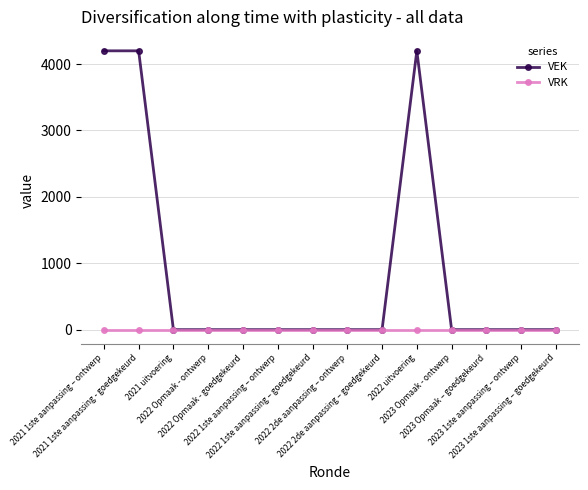

What is the greatest value displayed?

4200